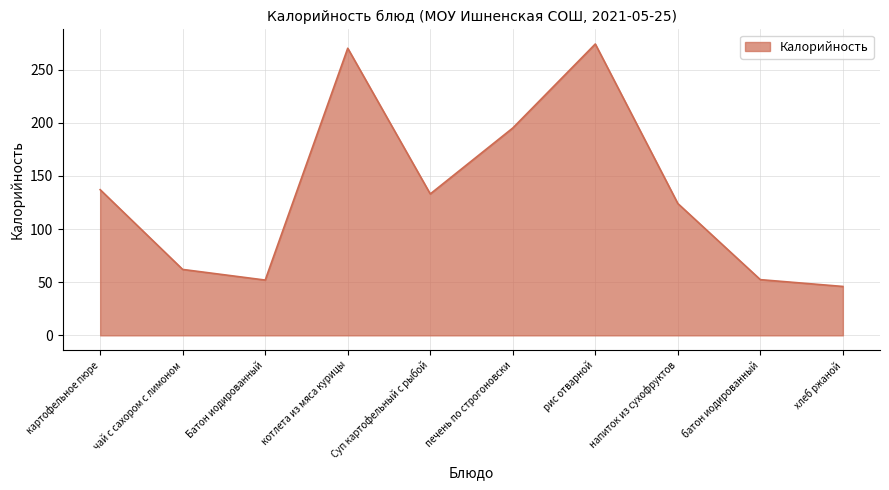

Is it true that the value at картофельное пюре is 220.2?

False